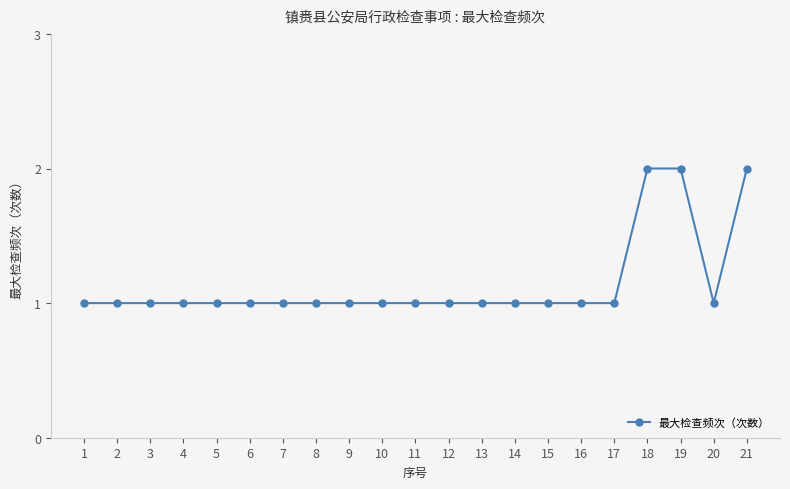

Approximately how many times larger is the value at 13 compared to 6?

1.0